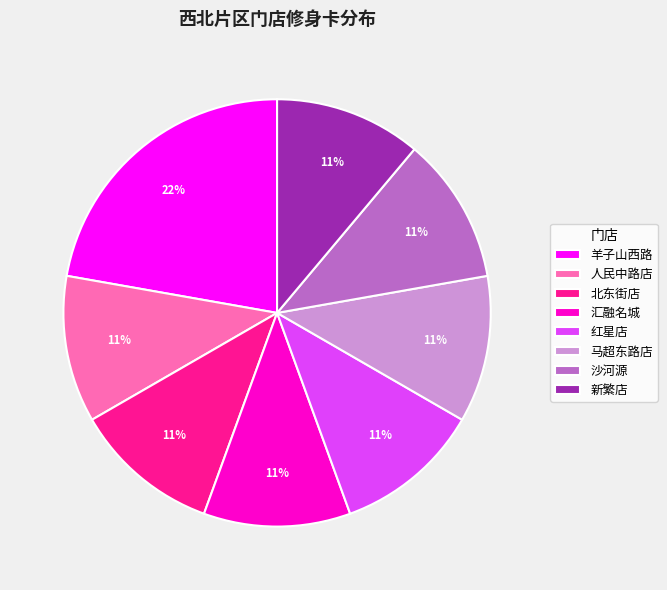

Approximately how many times larger is the value at 汇融名城 compared to 羊子山西路?

0.5